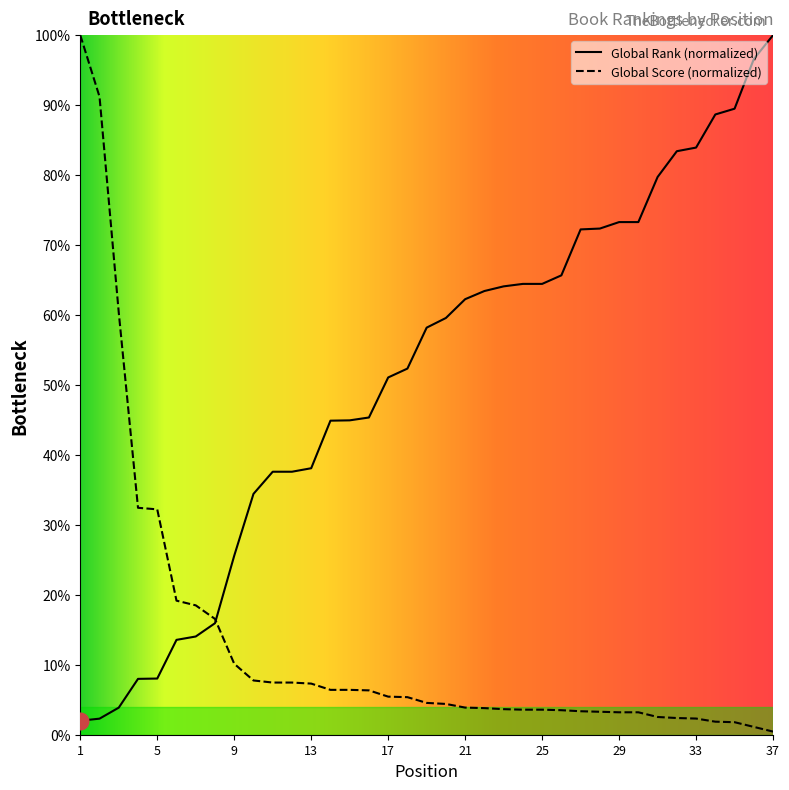

Reading left to right, list all the values displayed in this chart.

Global Rank: 1=2.0	2=2.3	3=3.9	4=8.0	5=8.0	6=13.6	7=14.0	8=15.9	9=25.6	10=34.4	11=37.6	12=37.6	13=38.1	14=44.9	15=44.9	16=45.3	17=51.1	18=52.3	19=58.2	20=59.6	21=62.3	22=63.4	23=64.1	24=64.4	25=64.4	26=65.7	27=72.2	28=72.4	29=73.3	30=73.3	31=79.7	32=83.4	33=83.9	34=88.7	35=89.5	36=96.6	37=100.0
Global Score: 1=100.0	2=91.2	3=60.3	4=32.4	5=32.2	6=19.2	7=18.5	8=16.6	9=10.1	10=7.8	11=7.5	12=7.5	13=7.3	14=6.4	15=6.4	16=6.3	17=5.4	18=5.4	19=4.5	20=4.4	21=3.9	22=3.8	23=3.7	24=3.6	25=3.6	26=3.5	27=3.4	28=3.3	29=3.2	30=3.2	31=2.5	32=2.4	33=2.3	34=1.9	35=1.8	36=1.1	37=0.4